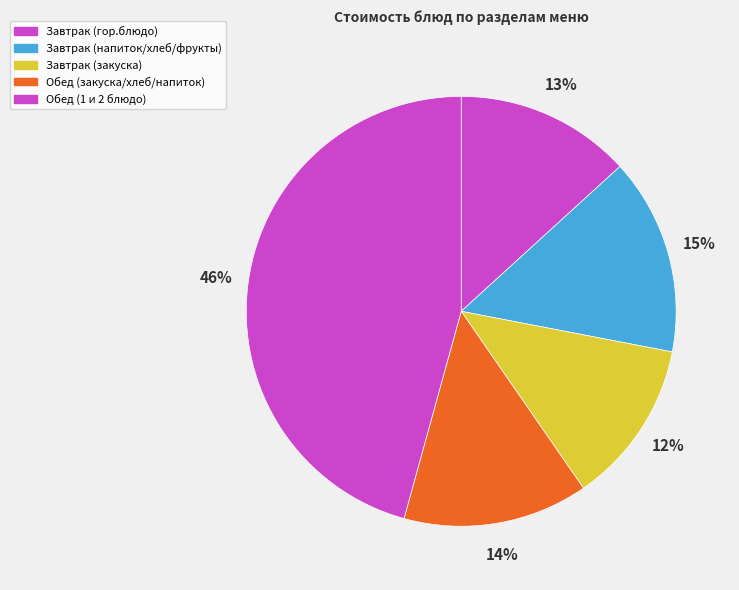

How many slices are in this pie chart?

5